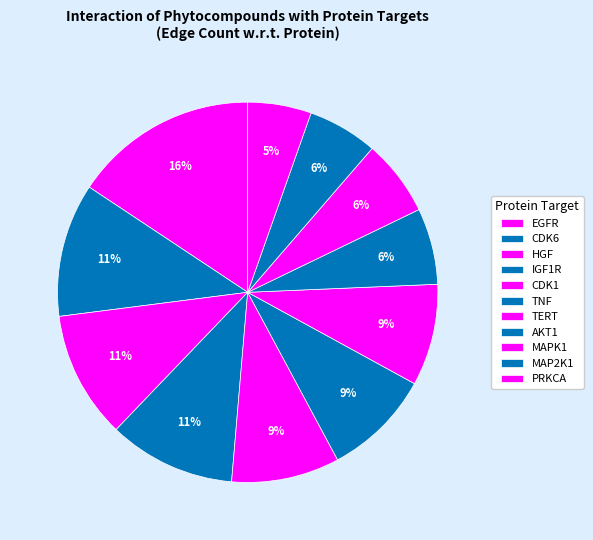

The TNF slice represents 16% of the pie. True or false?

False